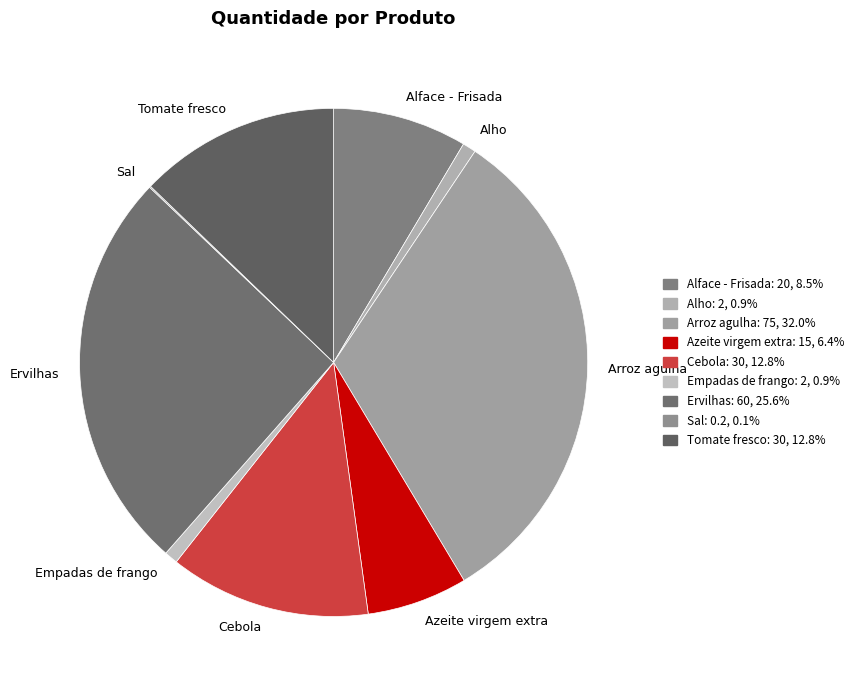

Is the sum of Azeite virgem extra and Alho greater than half?

No